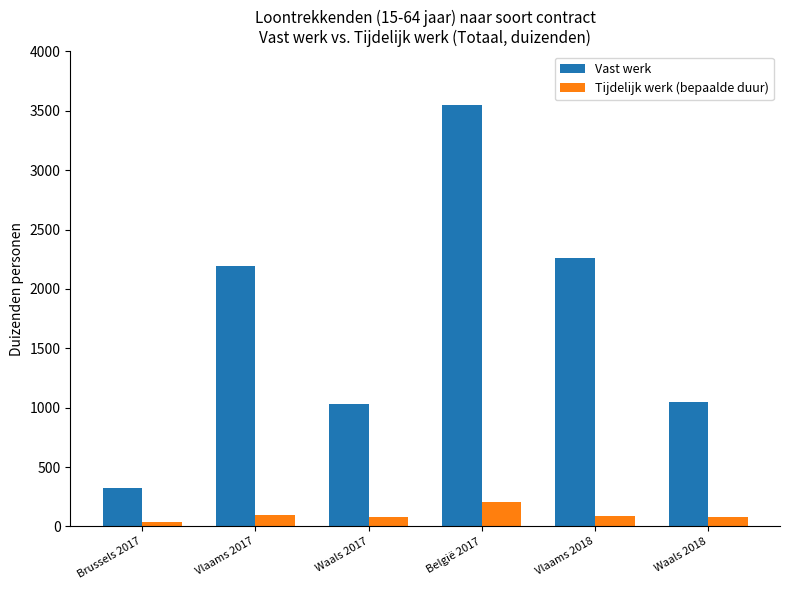

What is the difference between the Vast werk values at Waals 2018 and België 2017?

2504.1